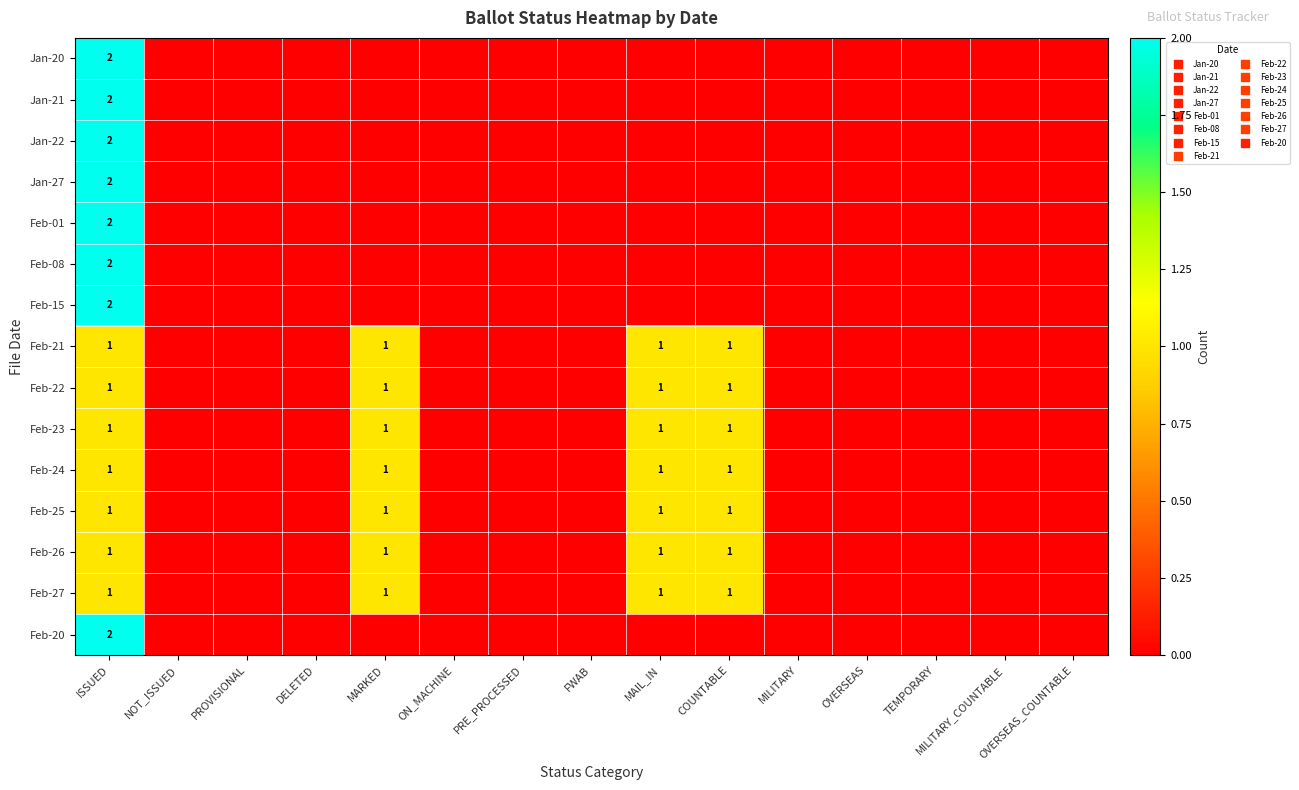

Is the value of Feb-20 at TEMPORARY greater than the value of Feb-23 at OVERSEAS?

No